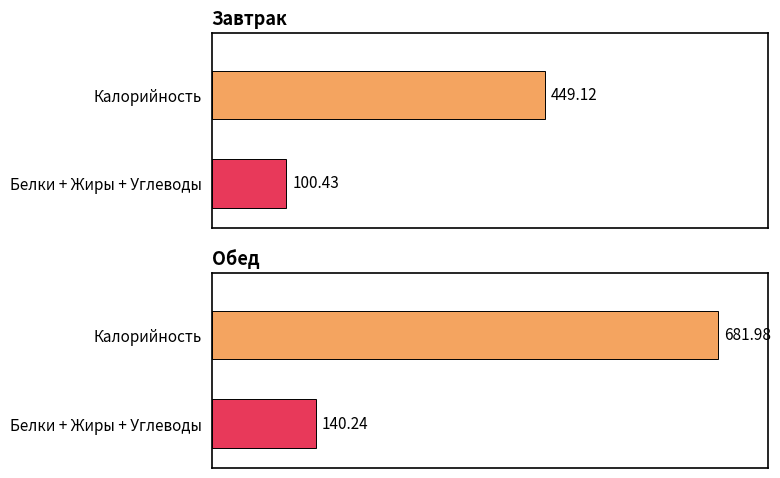

How many groups of bars are there?

2